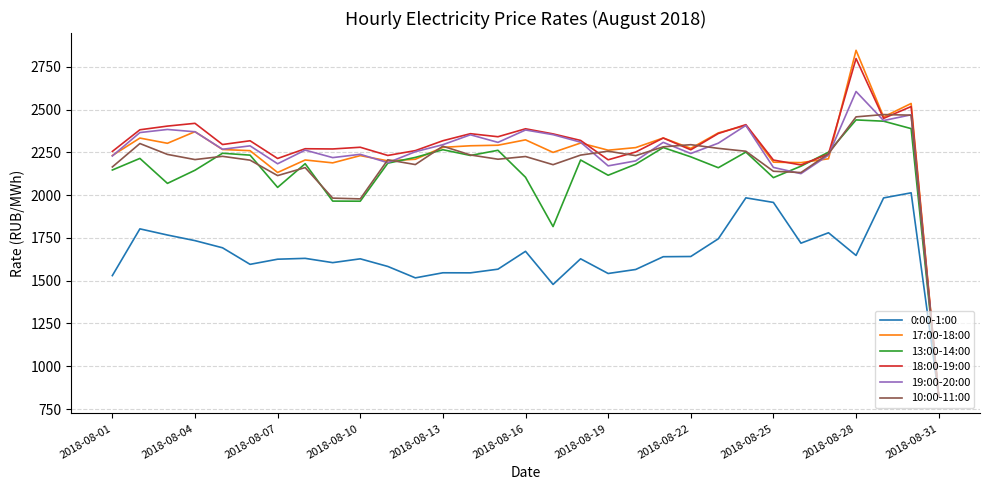

What is the greatest value displayed?

2846.2